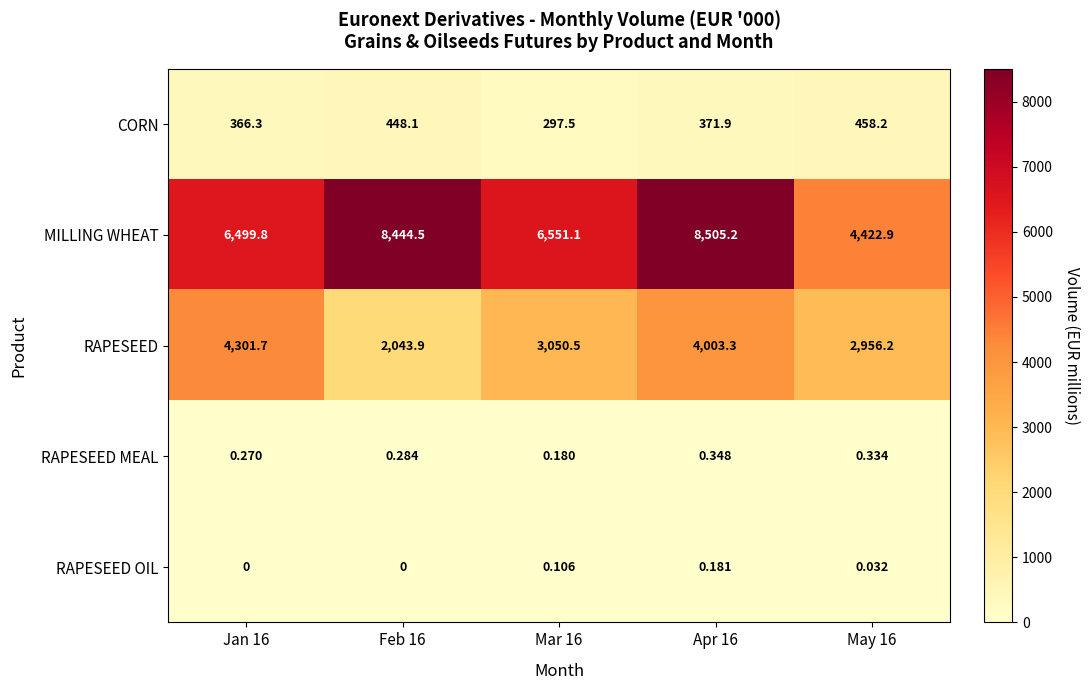

Rank the series by their maximum value, from lowest to highest.

RAPESEED OIL, RAPESEED MEAL, CORN, RAPESEED, MILLING WHEAT